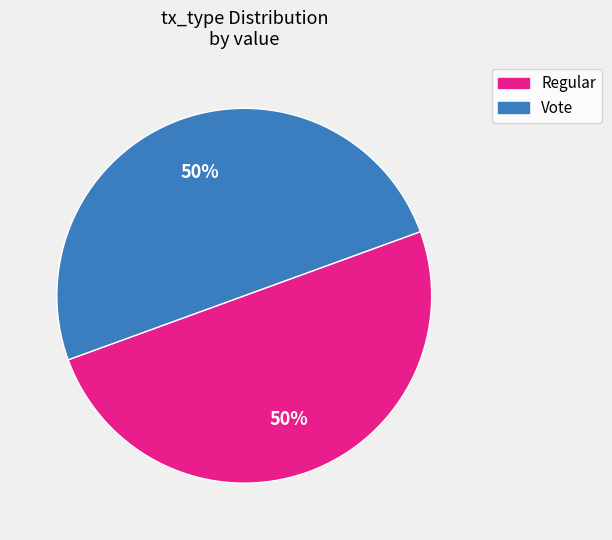

To the nearest percent, what is the average slice percentage?

50%